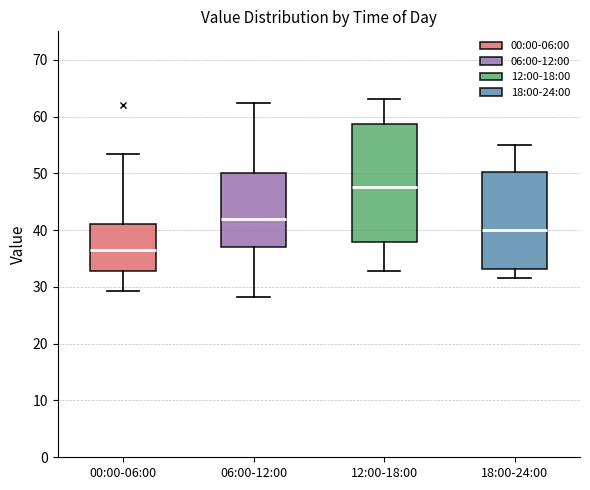

Reading left to right, transcribe this box plot: for each box, give where its median line is, the range the box spans, and where its two whiskers end, as read against the y-axis. The values are not printed on the chart, so give them approximately, as read against the axis.

00:00-06:00: median 36, box 33 to 41, whiskers 29 to 53
06:00-12:00: median 42, box 37 to 50, whiskers 28 to 62
12:00-18:00: median 48, box 38 to 59, whiskers 33 to 63
18:00-24:00: median 40, box 33 to 50, whiskers 32 to 55